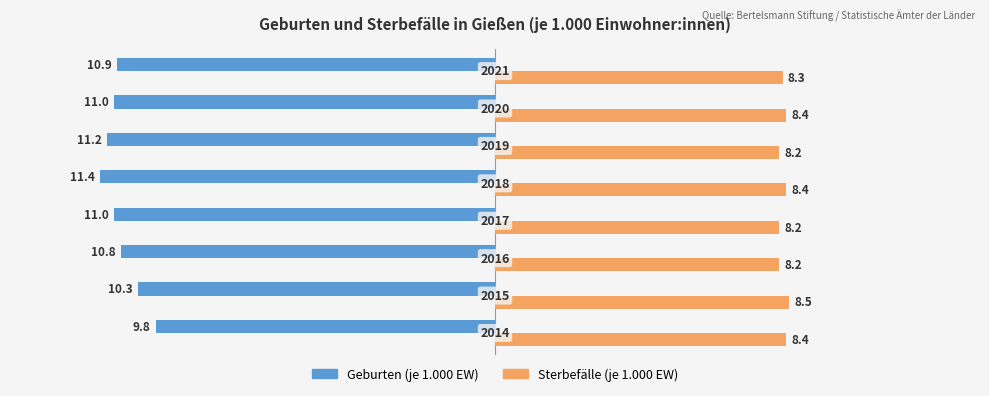

What is the average value of the Sterbefälle (je 1.000 EW) series?

8.3